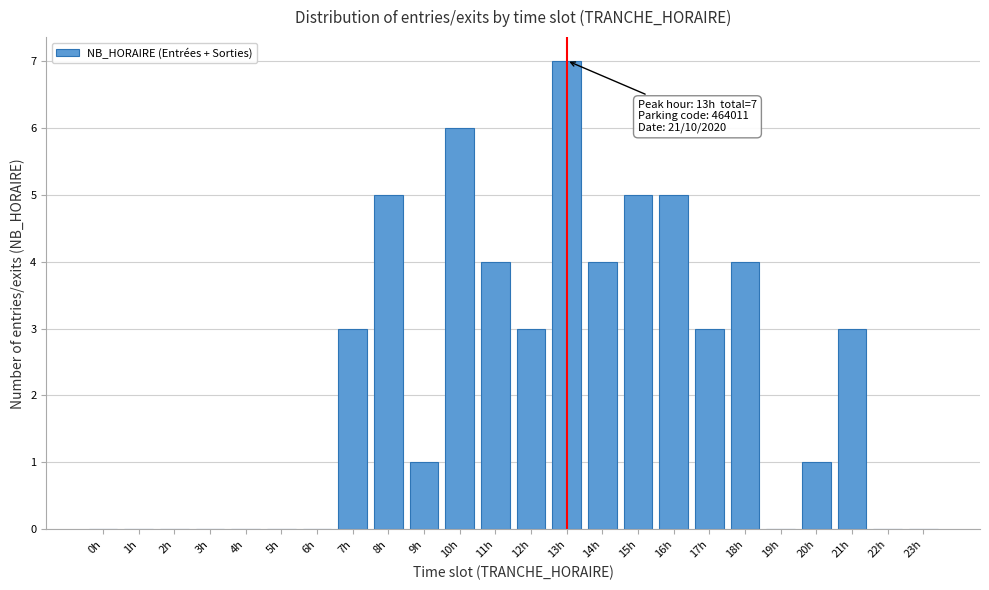

Reading left to right, extract all data points from this chart.

0h=0	1h=0	2h=0	3h=0	4h=0	5h=0	6h=0	7h=3	8h=5	9h=1	10h=6	11h=4	12h=3	13h=7	14h=4	15h=5	16h=5	17h=3	18h=4	19h=0	20h=1	21h=3	22h=0	23h=0